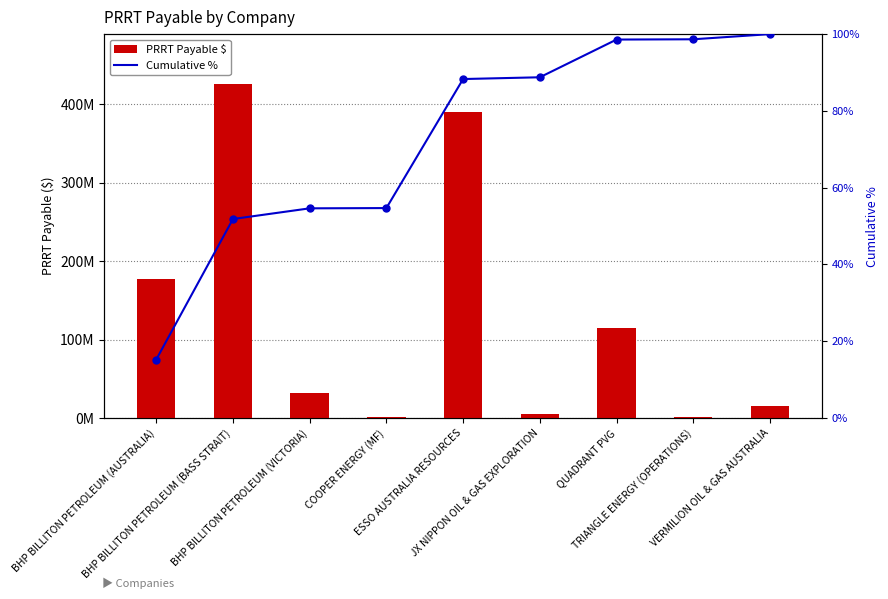

Is the value of PRRT Payable $ at BHP BILLITON PETROLEUM (BASS STRAIT) greater than the value of Cumulative % at BHP BILLITON PETROLEUM (VICTORIA)?

Yes